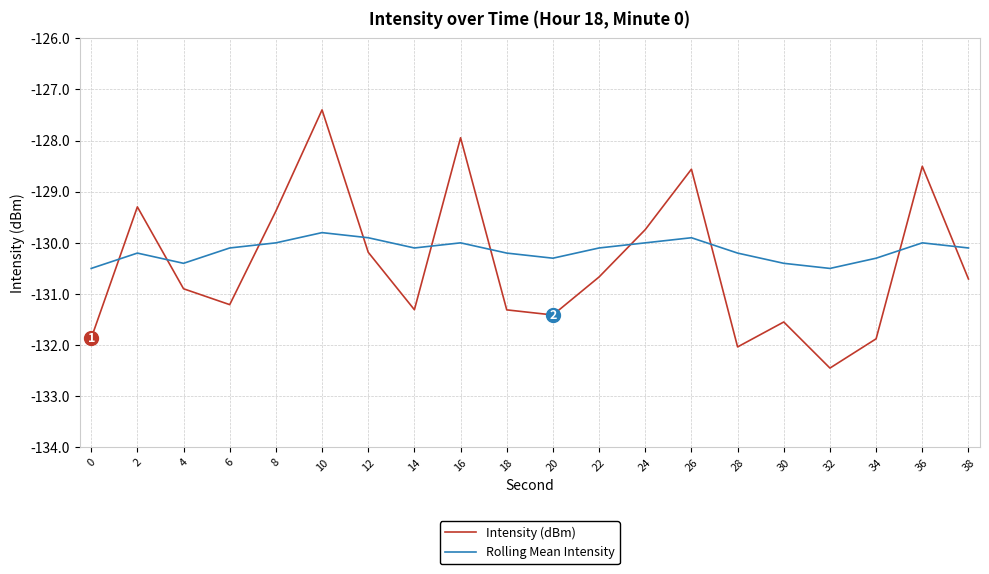

The value of Intensity (dBm) at 22 is -130.7. True or false?

True